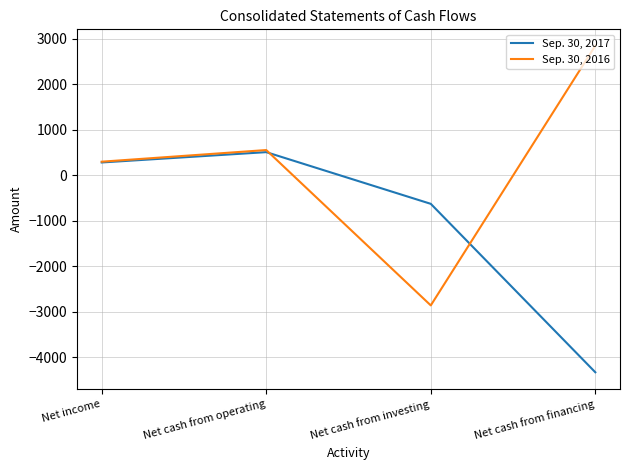

True or false: Sep. 30, 2017 and Sep. 30, 2016 intersect in this chart.

True